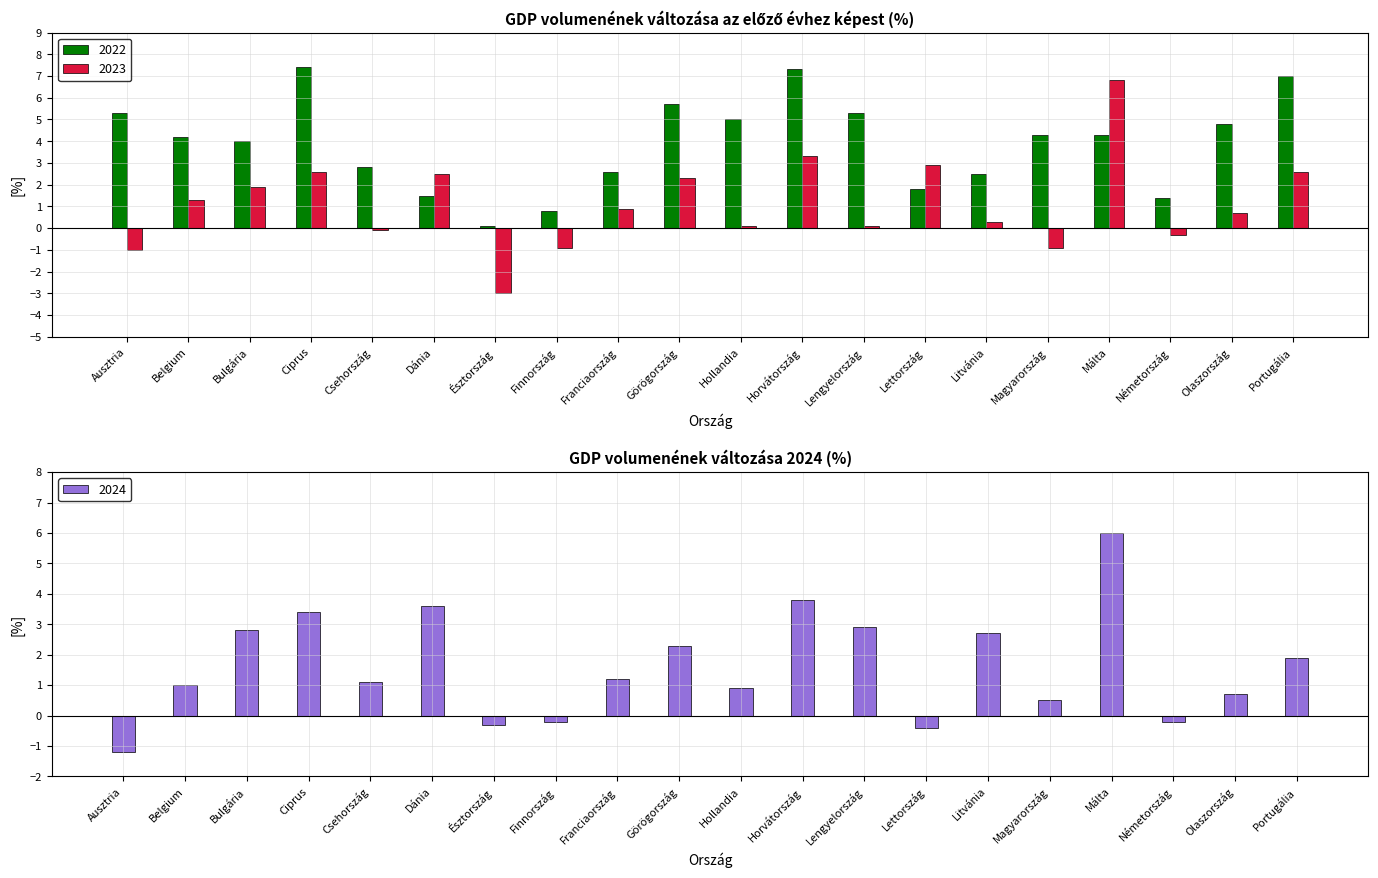

What is the spread (max minus min) of values at Hollandia?

4.9